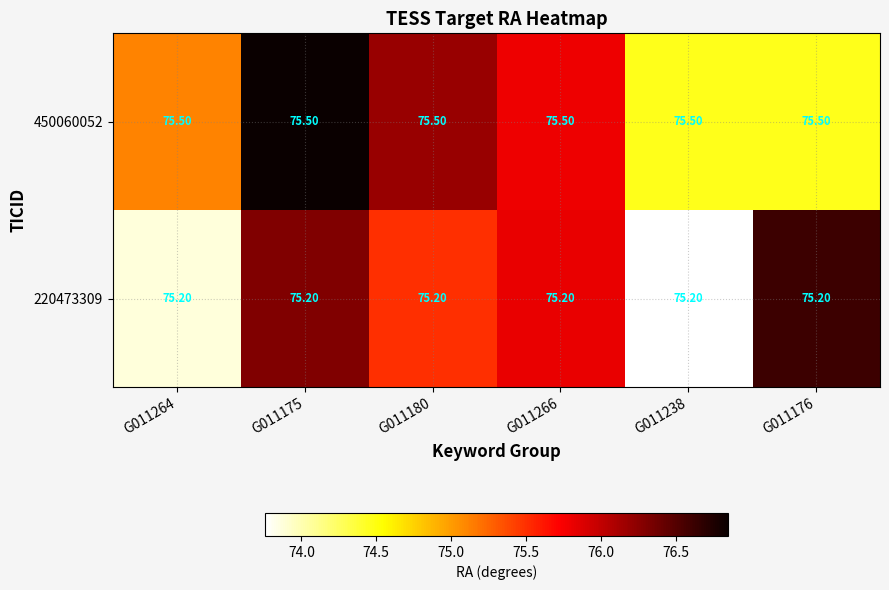

List the series in order of their overall mean, lowest first.

220473309, 450060052